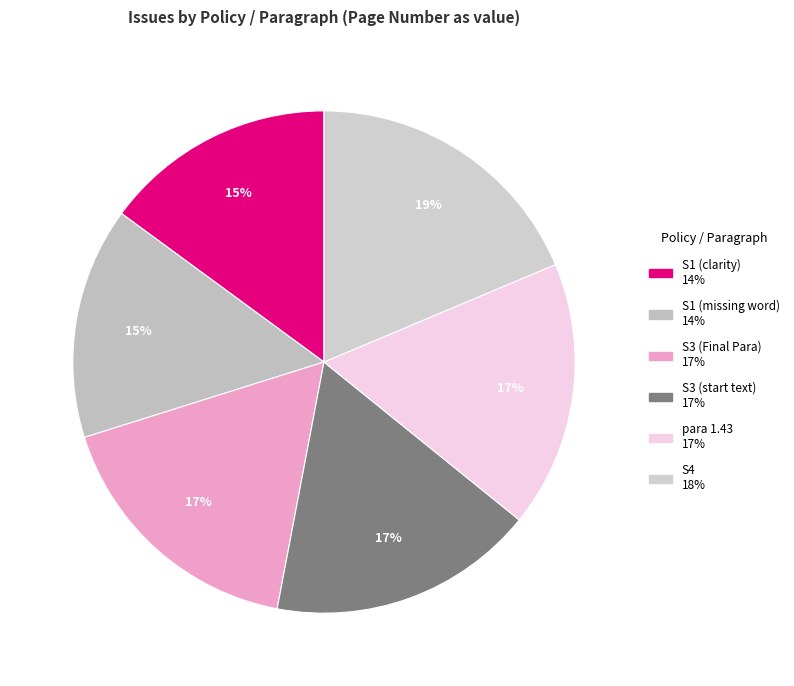

The S1 (clarity) slice represents 15% of the pie. True or false?

True